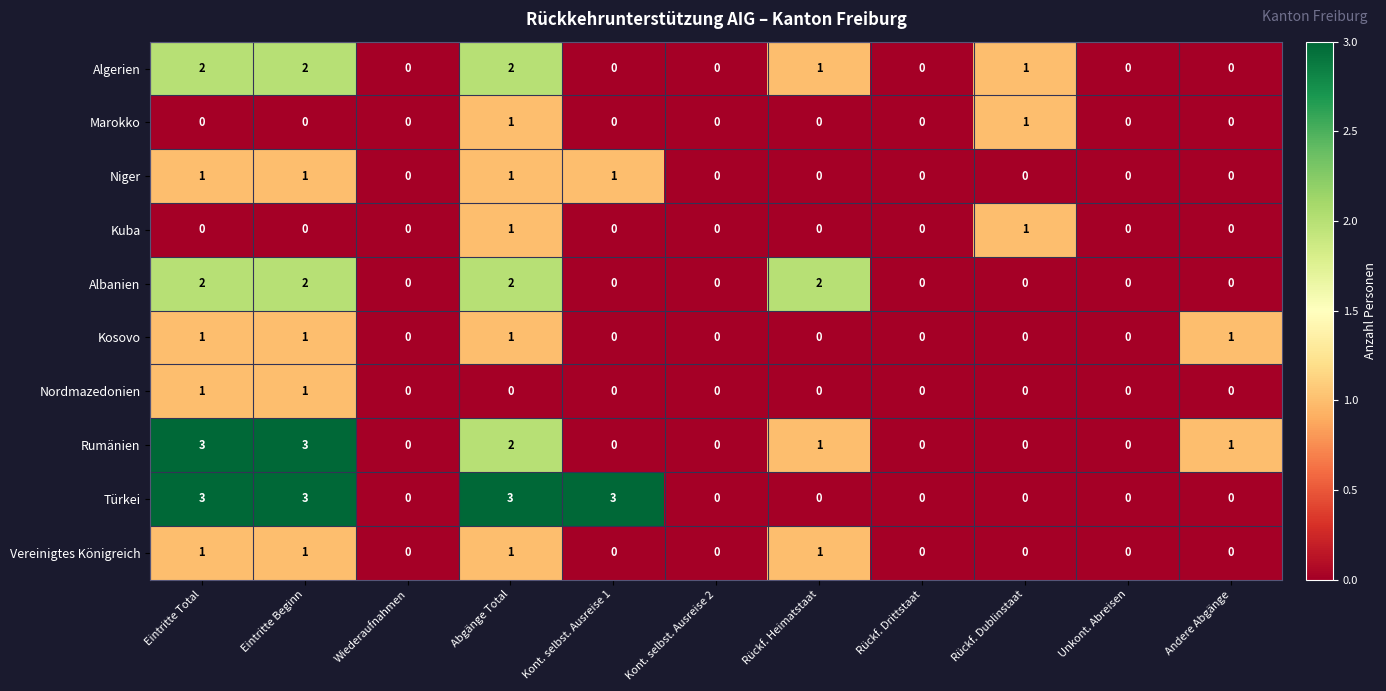

What is the maximum value shown in the chart?

3